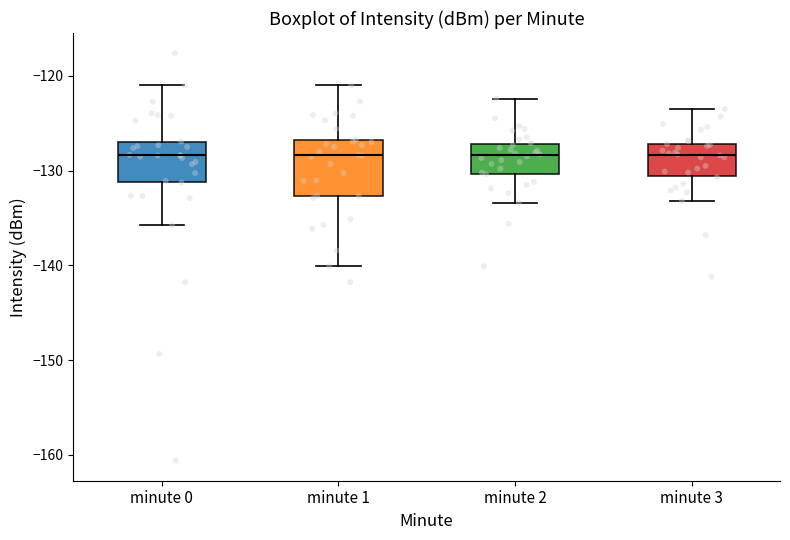

Where does the median line of the box for minute 3 sit on the y-axis? The values are not printed on the chart, so give them approximately, as read against the axis.

-128